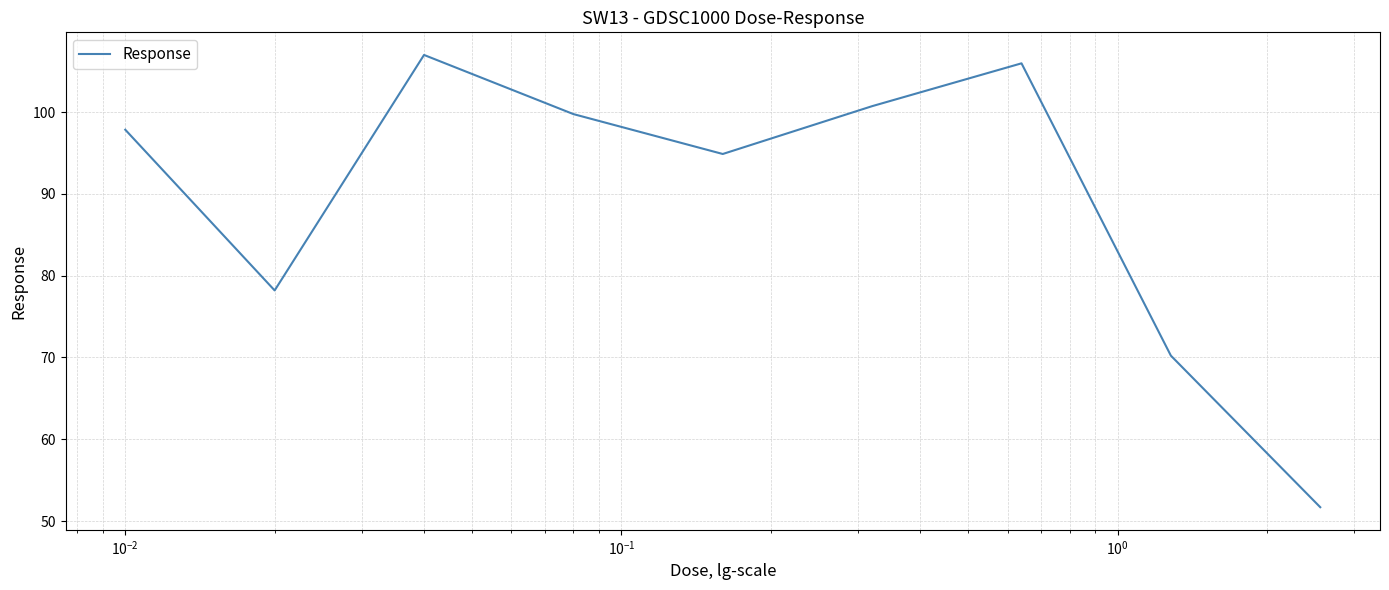

What is the minimum value shown in the chart?

51.7